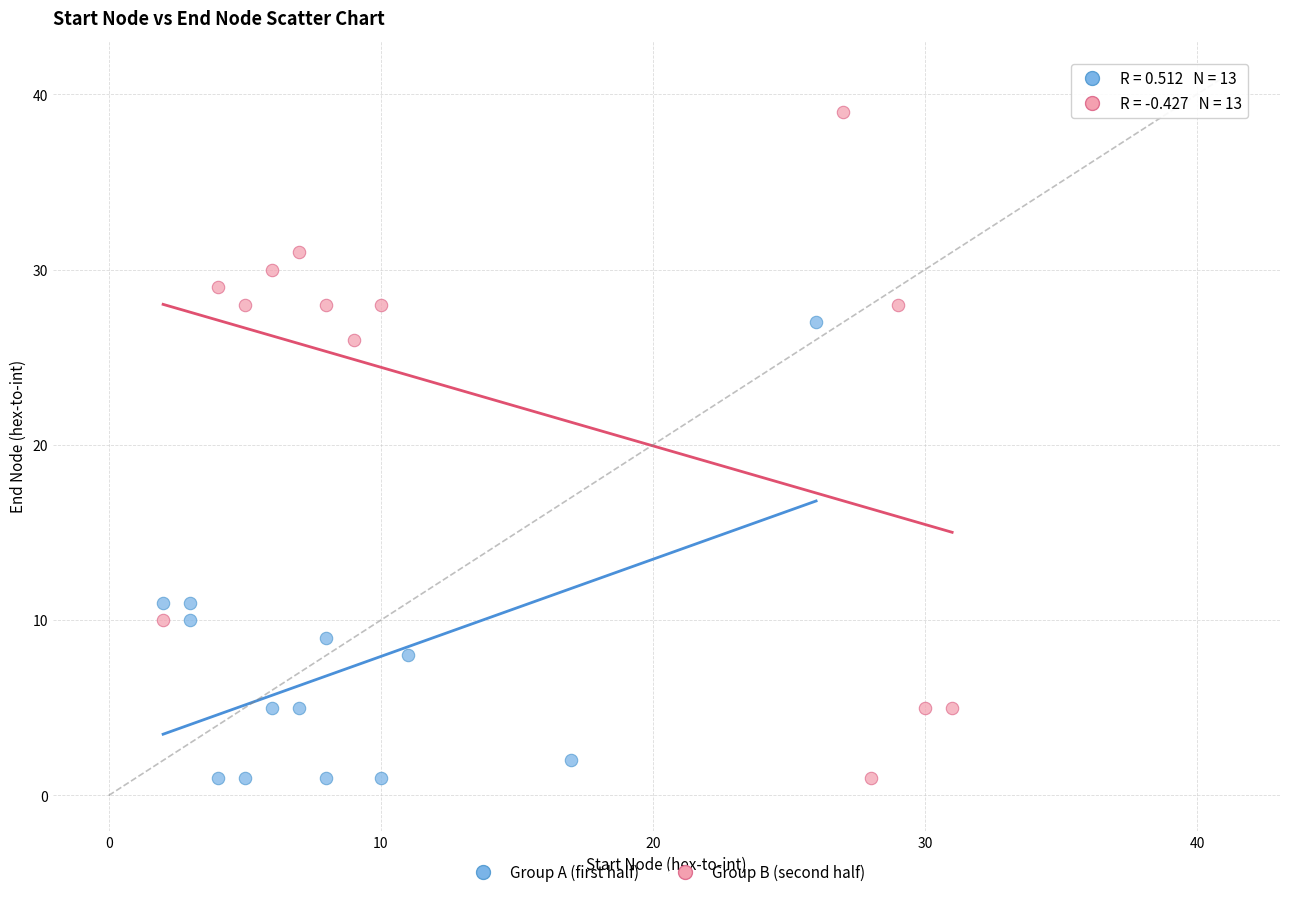

What are all the series names shown in the legend?

Group A (first half), Group B (second half)